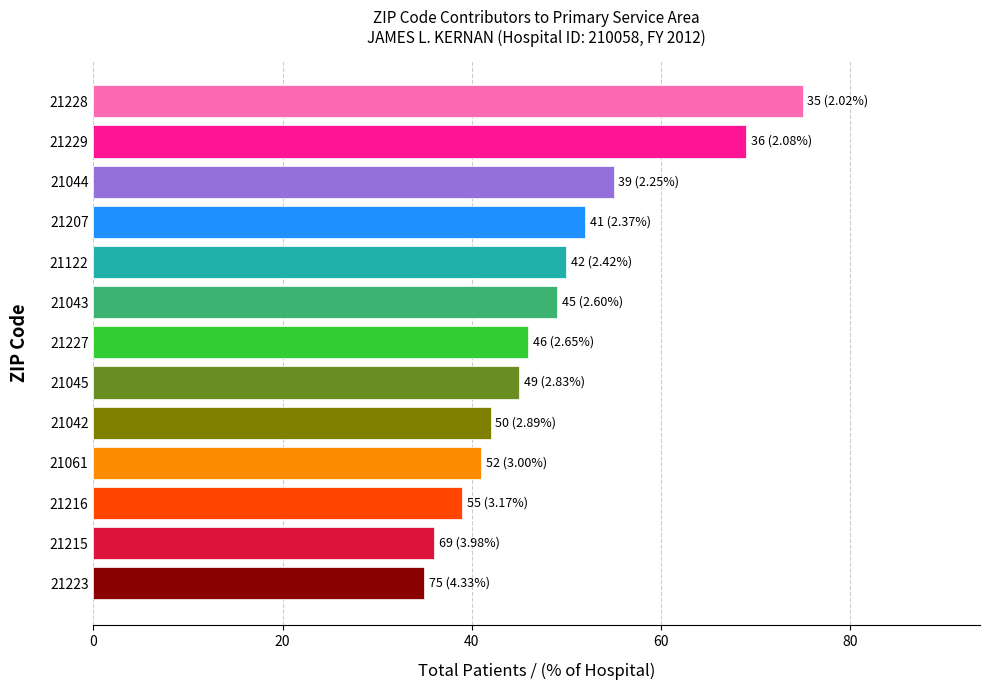

Which category has the lowest value across all series?

21223